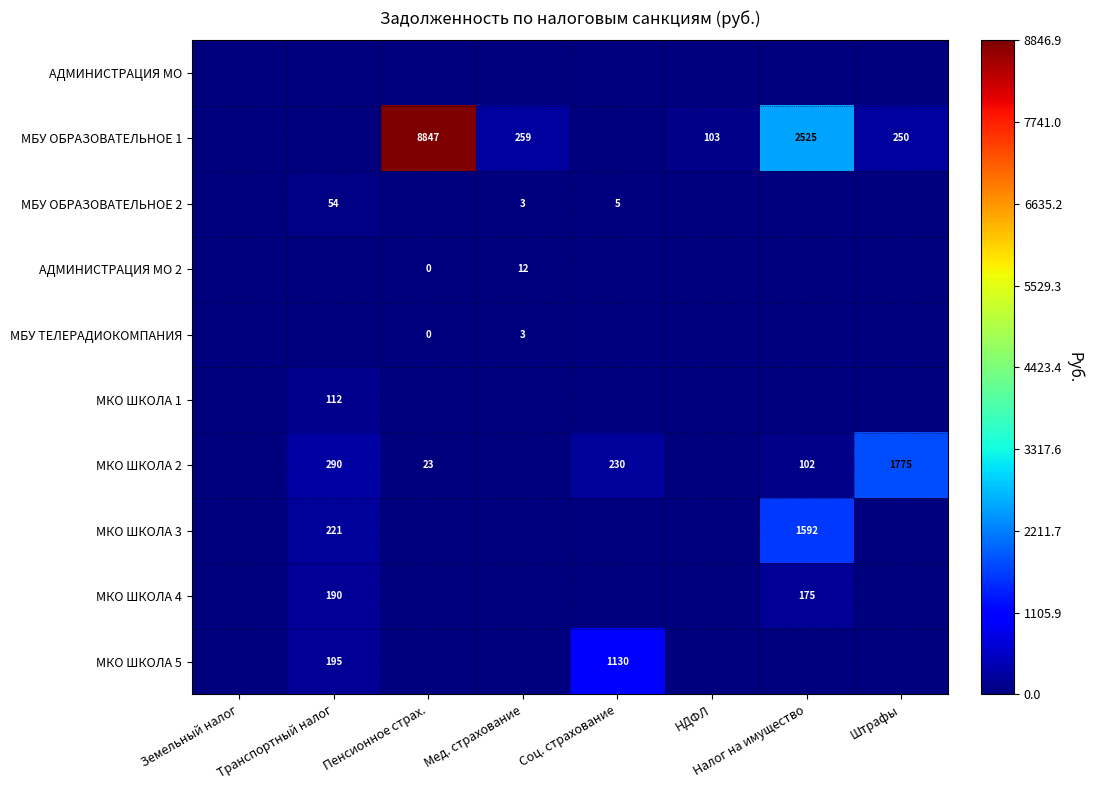

Is it true that МКО ШКОЛА 3 equals 2790 at Налог на имущество?

False